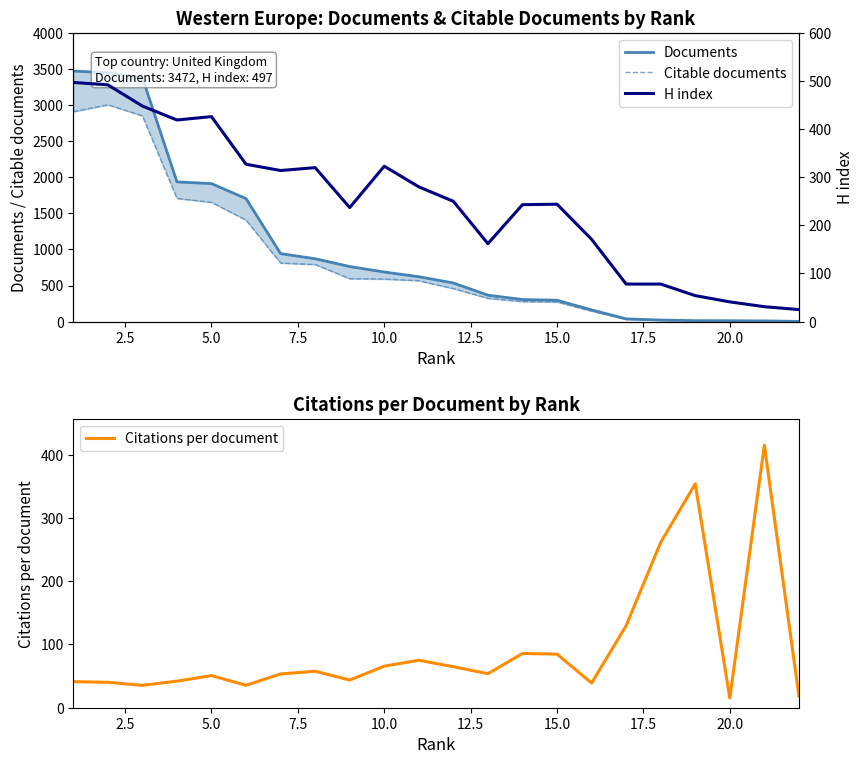

Is it true that Citations per document equals 65.7 at 10.0?

True